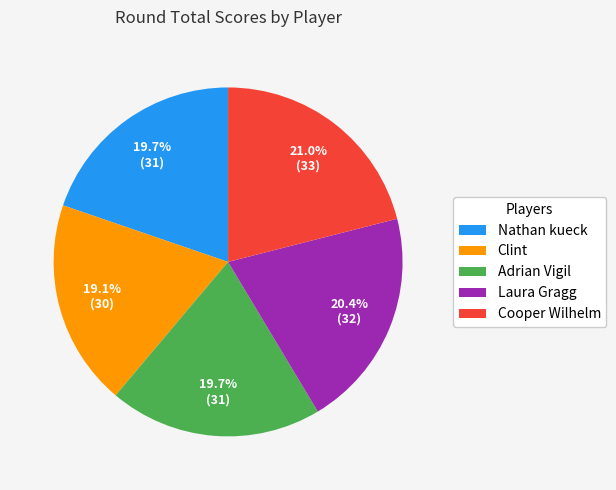

Is it true that Laura Gragg is 27% of the pie?

False